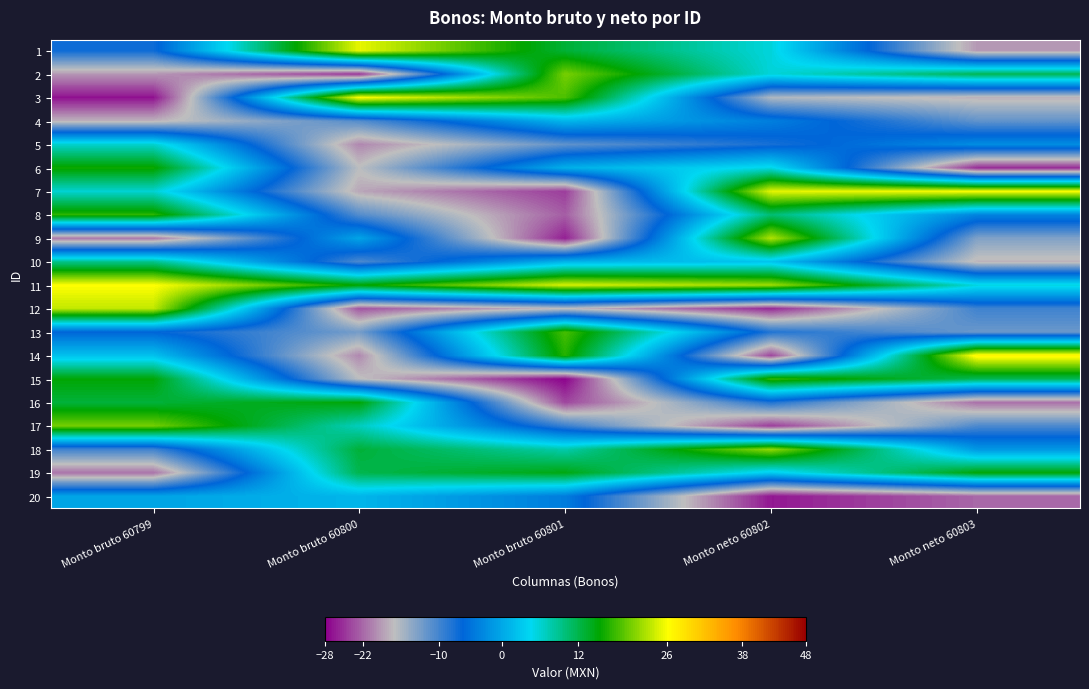

Which series has the widest spread of values?

3